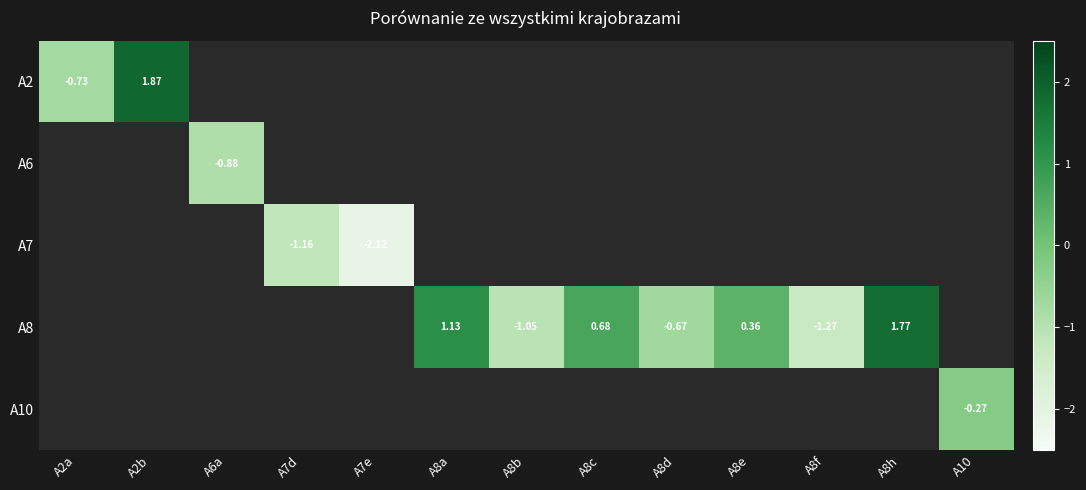

What is the greatest value displayed?

1.9